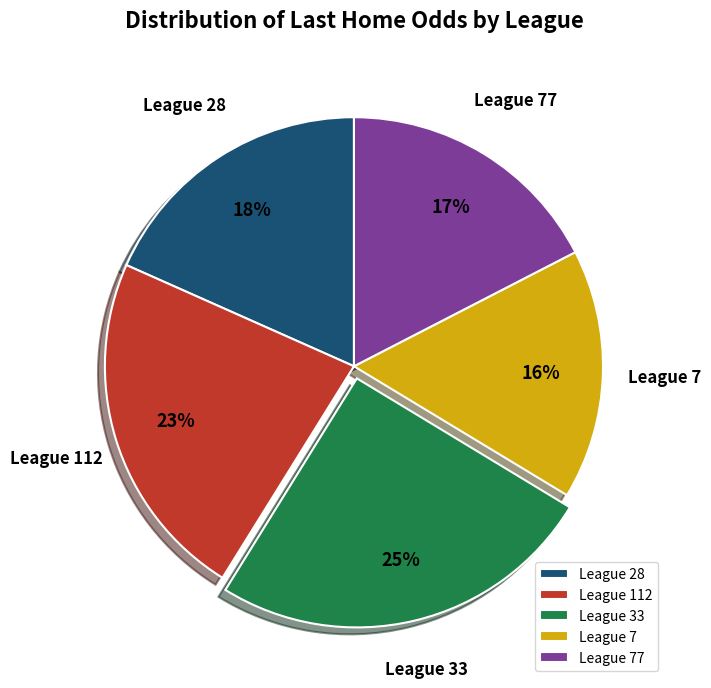

Rank the categories by value from lowest to highest.

League 7, League 77, League 28, League 112, League 33